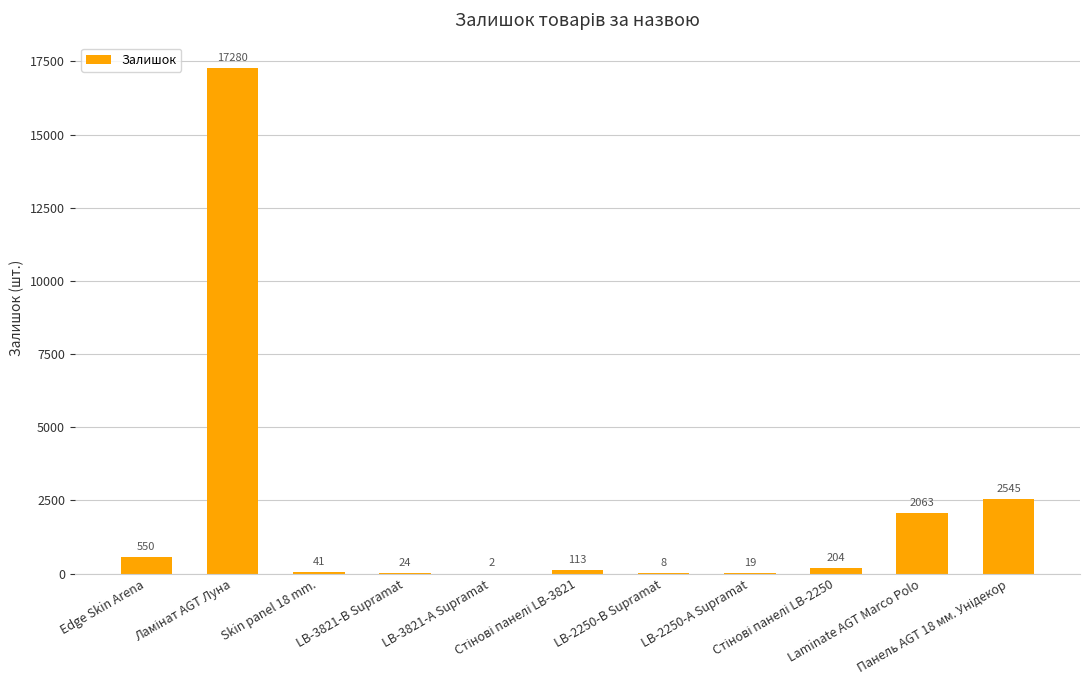

What is the maximum value shown in the chart?

17280